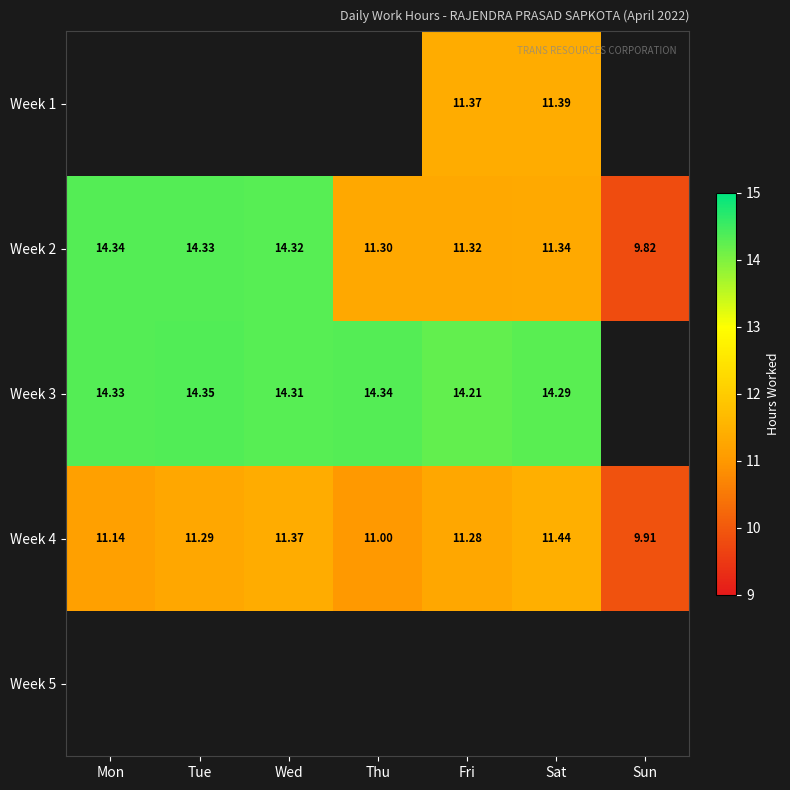

How many distinct data groups are displayed?

5